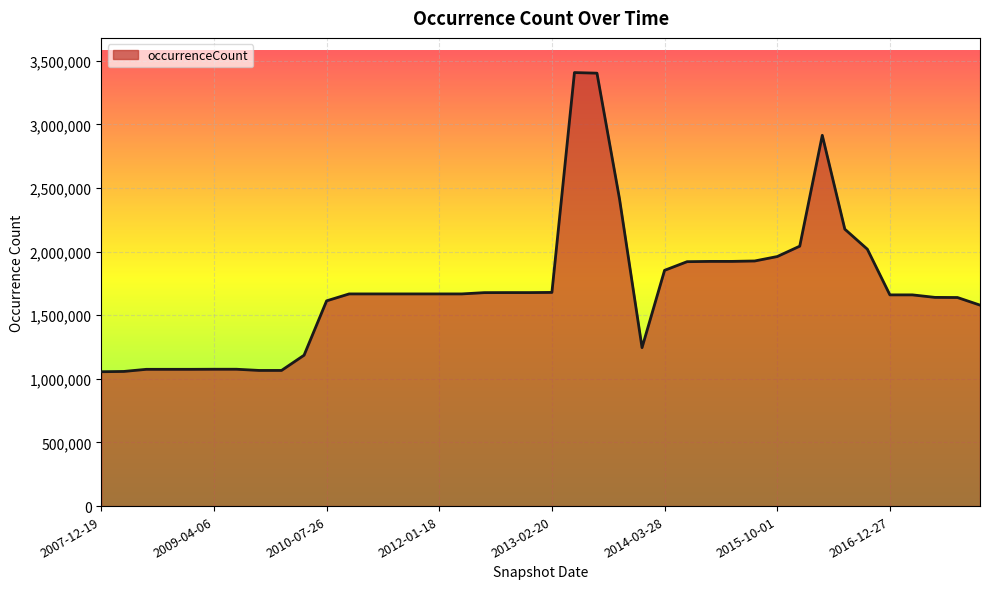

What is the greatest value displayed?

3406806